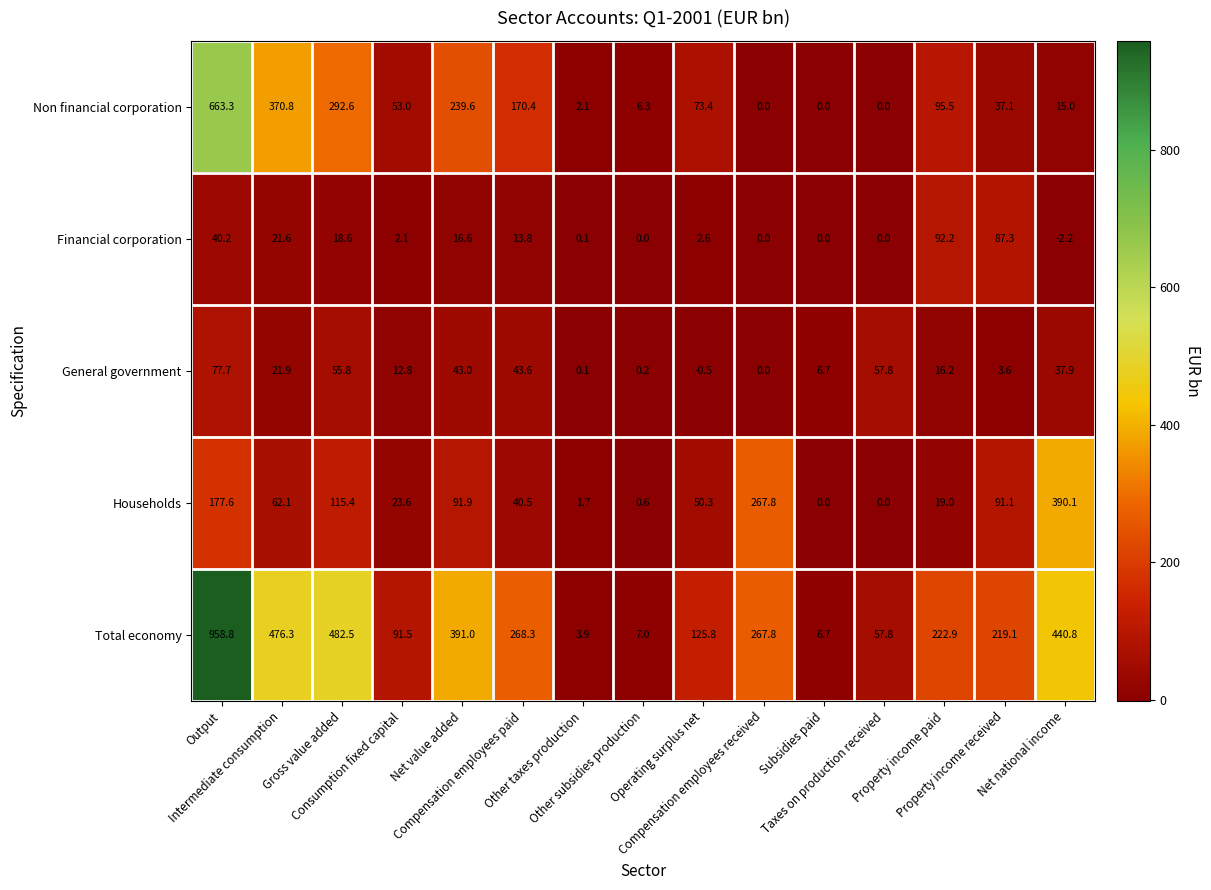

What is the difference between the maximum and minimum values in the General government series?

78.2